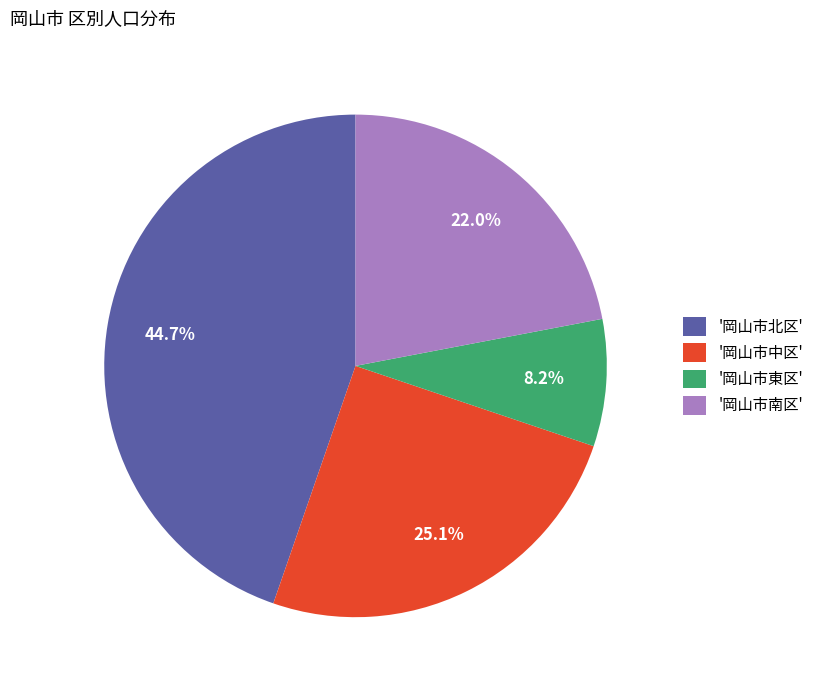

Combined, do '岡山市東区' and '岡山市北区' account for over 50%?

Yes